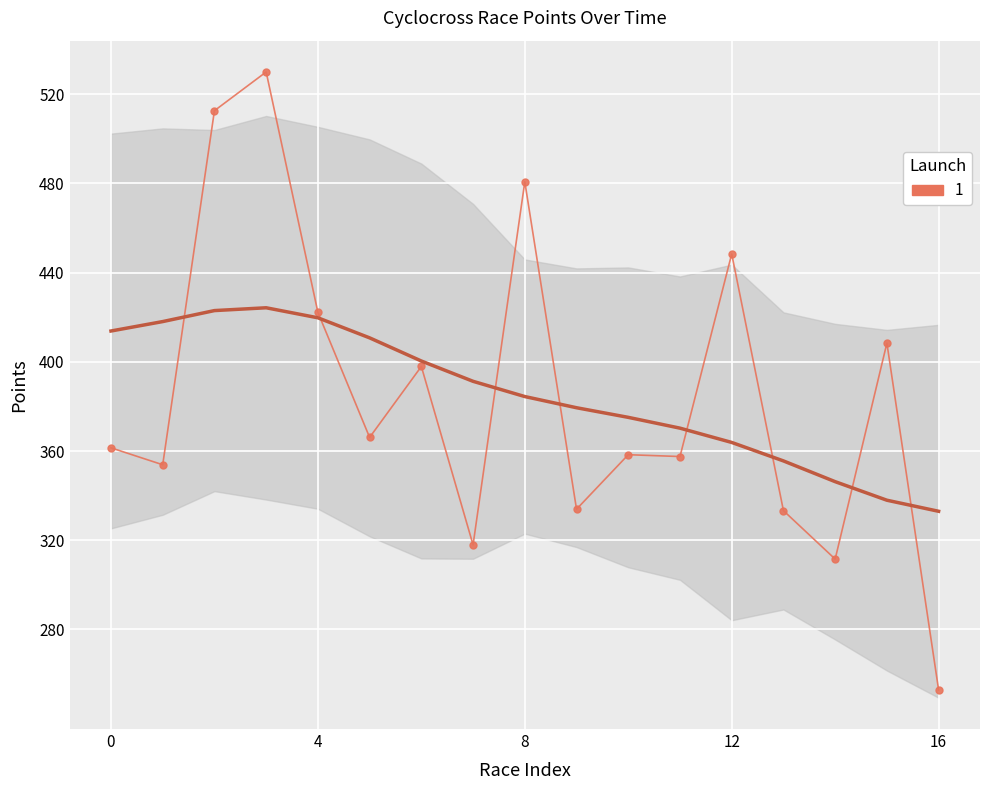

What value does the data have at 14?

311.5